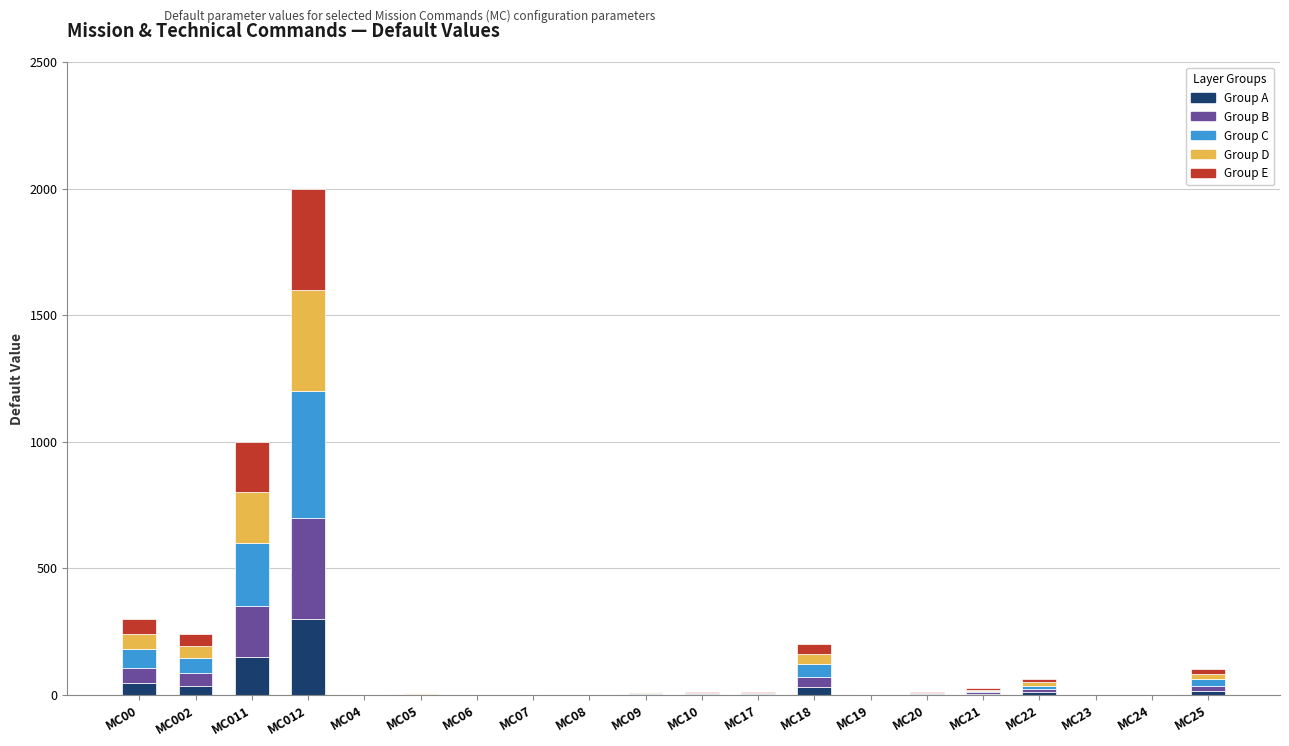

At which category is the sum across all series the highest?

MC012